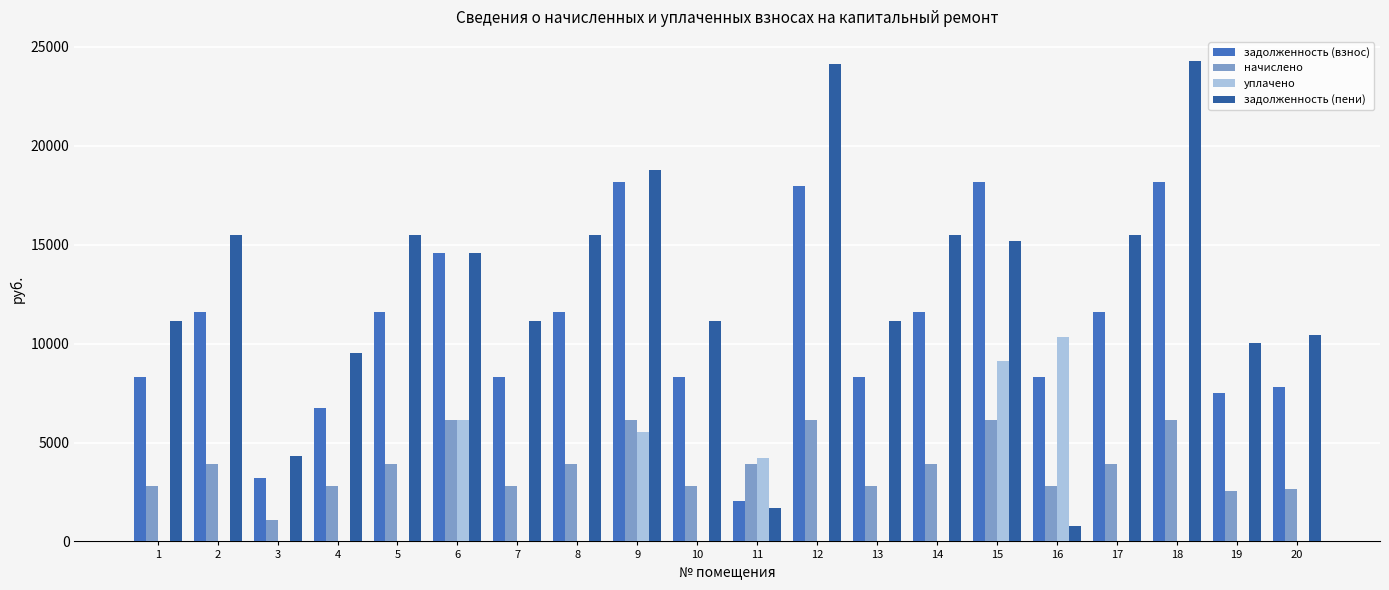

True or false: начислено has a value of 2557.5 at 6.

False